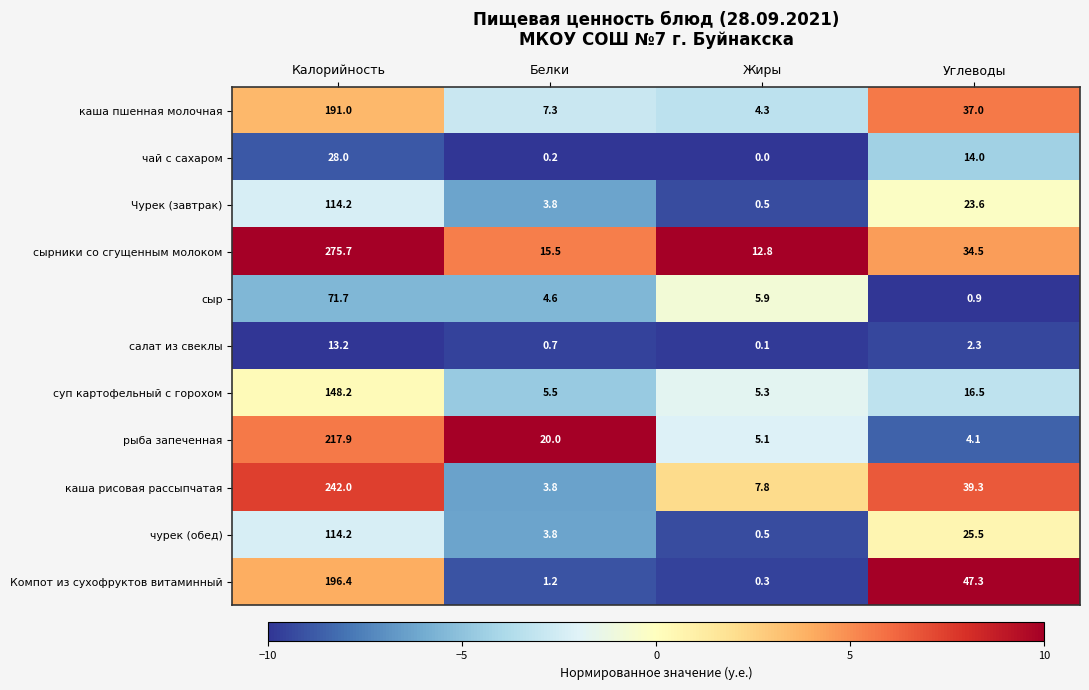

Is it true that каша пшенная молочная equals 69.2 at Калорийность?

False